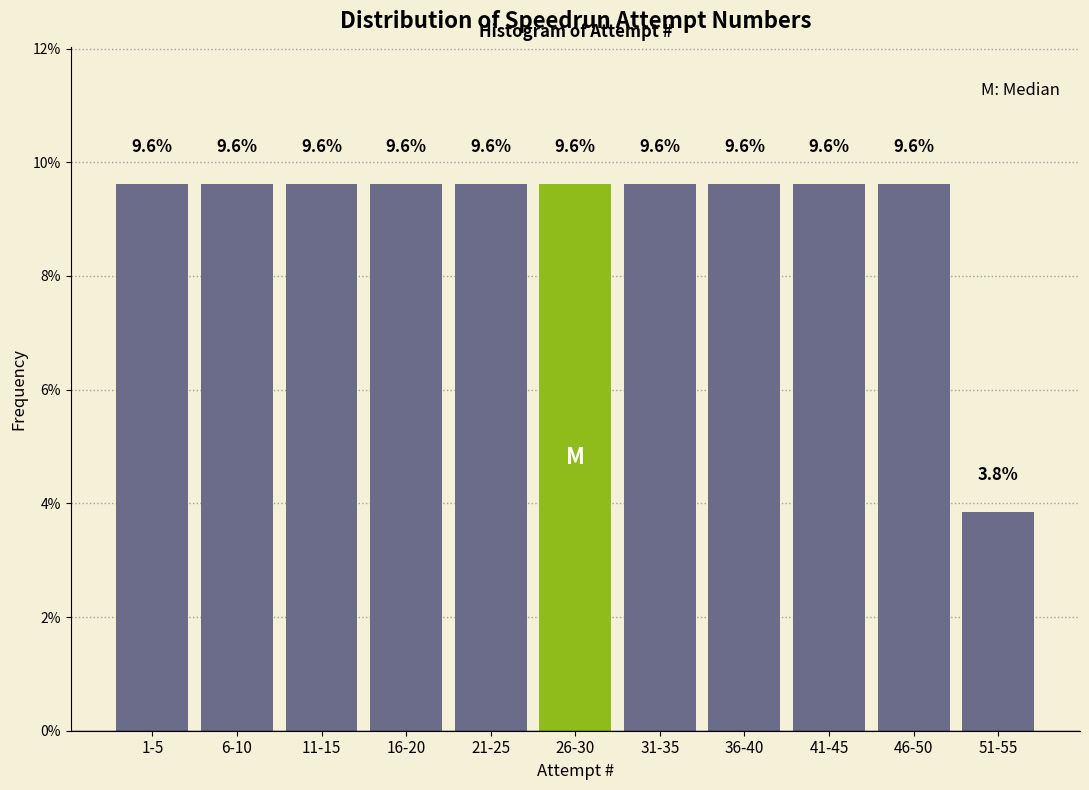

Reading right to left, list all the values displayed in this chart.

3.8	9.6	9.6	9.6	9.6	9.6	9.6	9.6	9.6	9.6	9.6